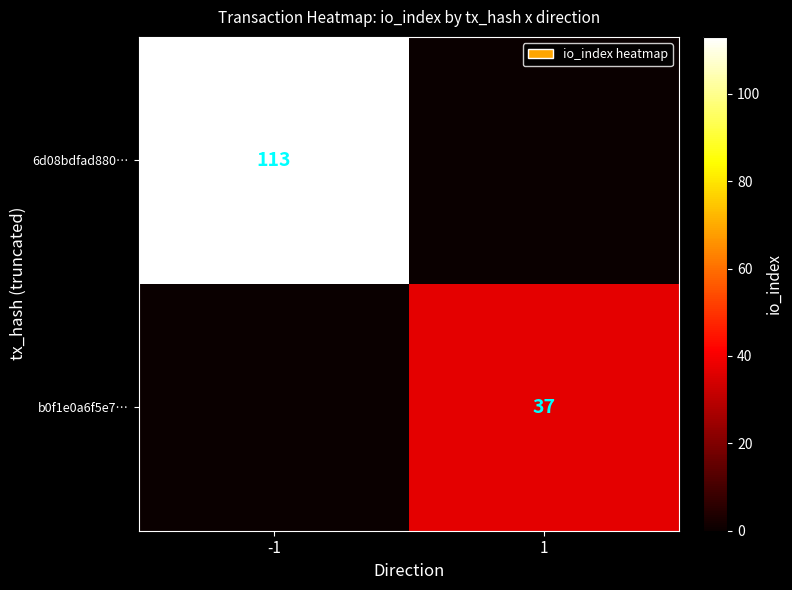

The value of 6d08bdfad880… at -1 is 113. True or false?

True